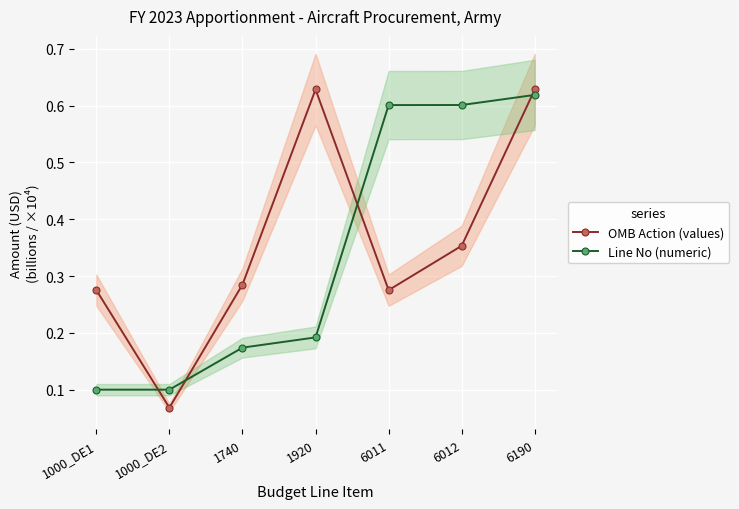

Is the value of OMB Action (values) at 6011 greater than the value of Line No (numeric) at 6012?

No